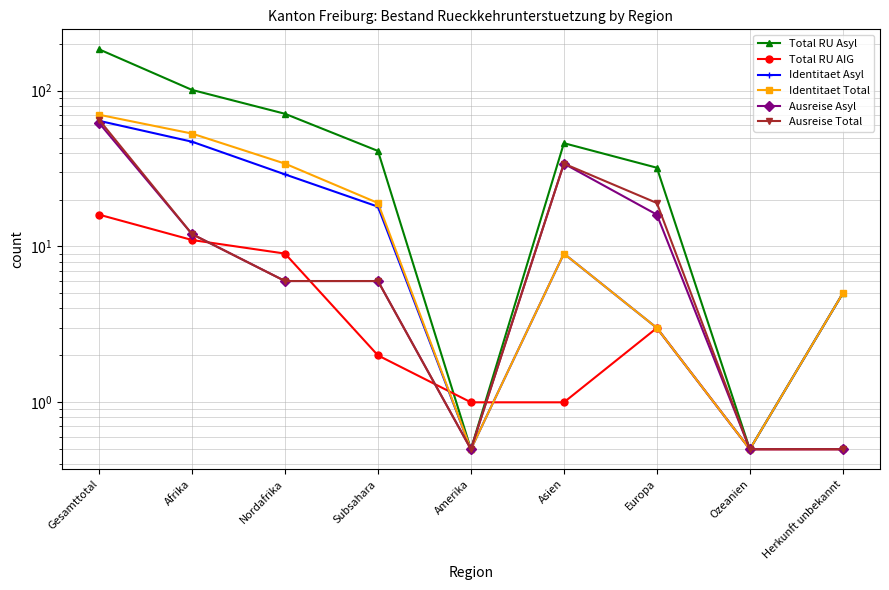

Where is the first local maximum for Identitaet Total?

Asien